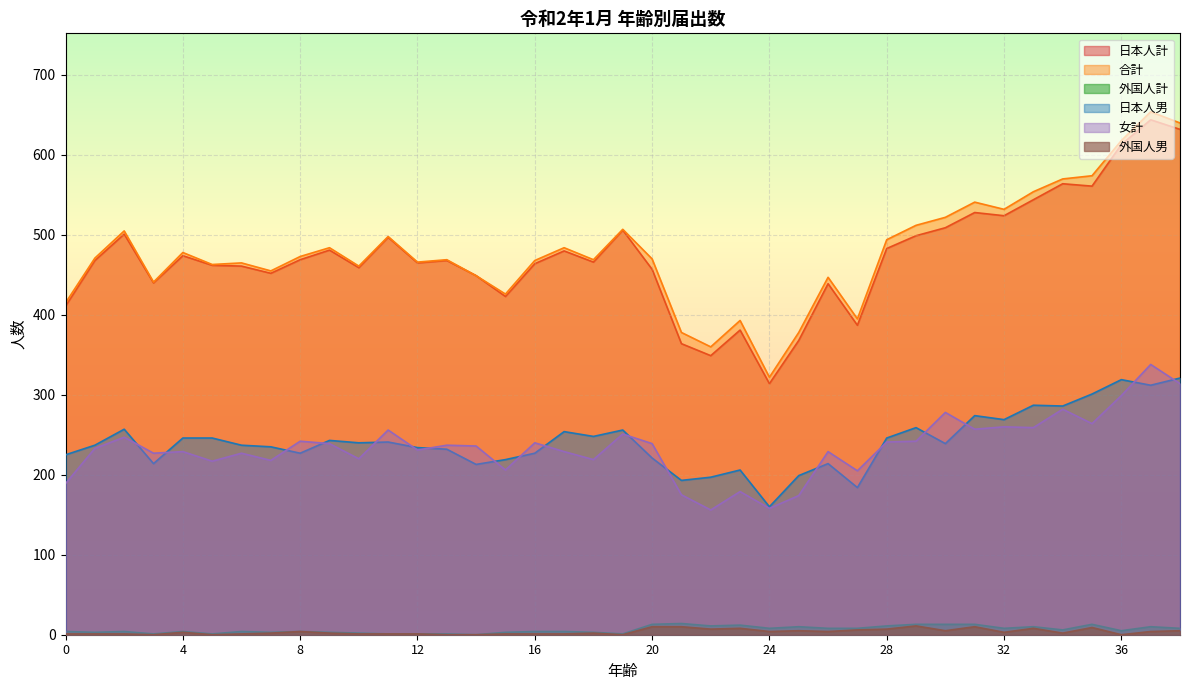

How many data points does each series have?

39